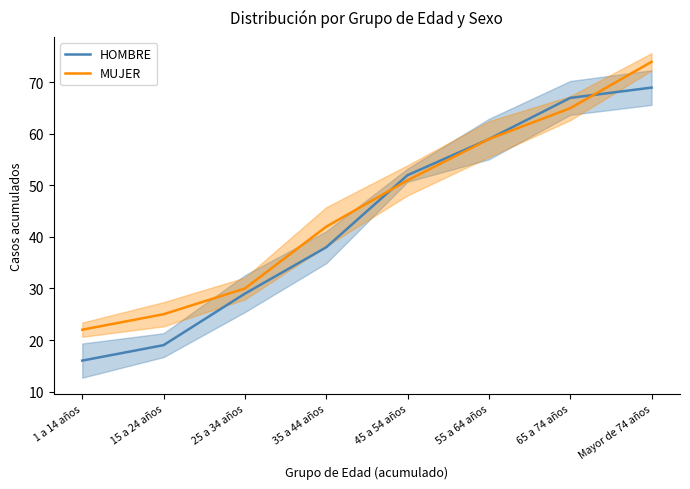

At which category is the sum across all series the highest?

Mayor de 74 años